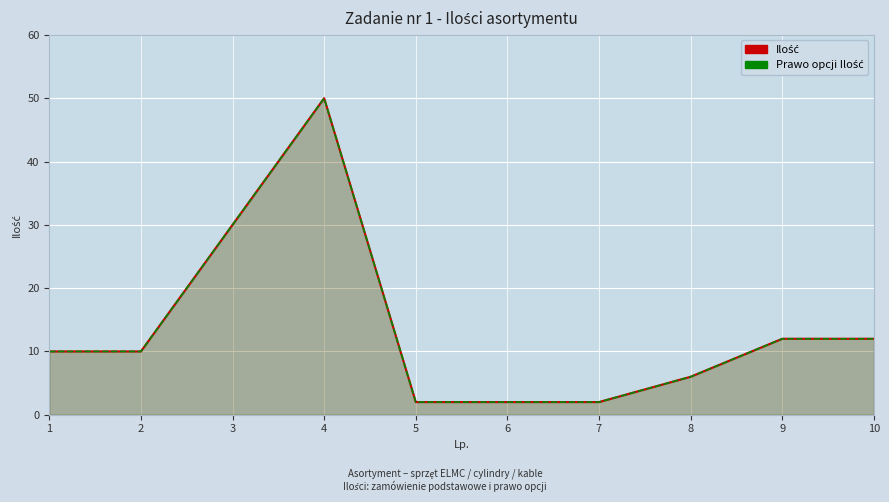

At which label is Ilość closest to 26?

3